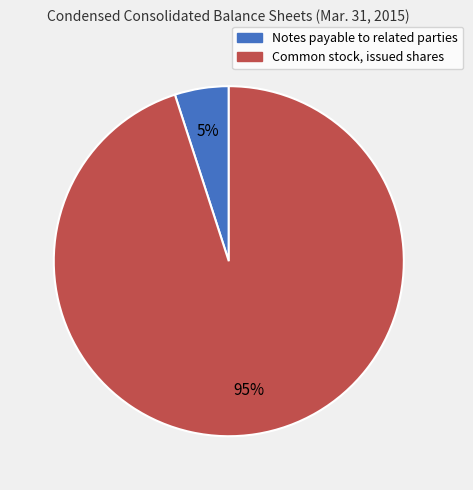

To the nearest percent, what is the average slice percentage?

50%